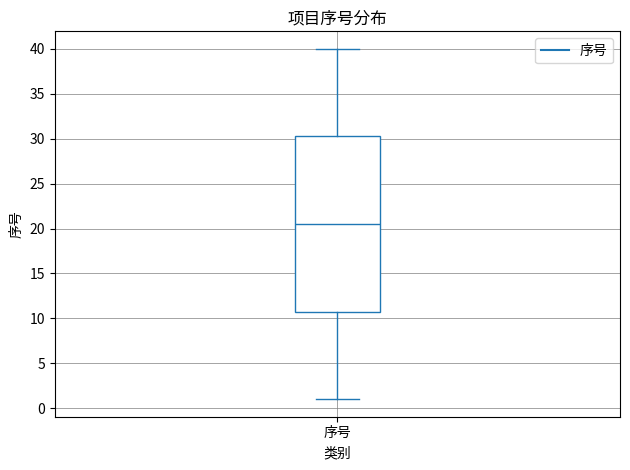

Read this box plot against the y-axis: the position of the median line, the range covered by the box, and the ends of both whiskers. The values are not printed on the chart, so give them approximately, as read against the axis.

median 20.5, box 11.0 to 30.5, whiskers 1.0 to 40.0